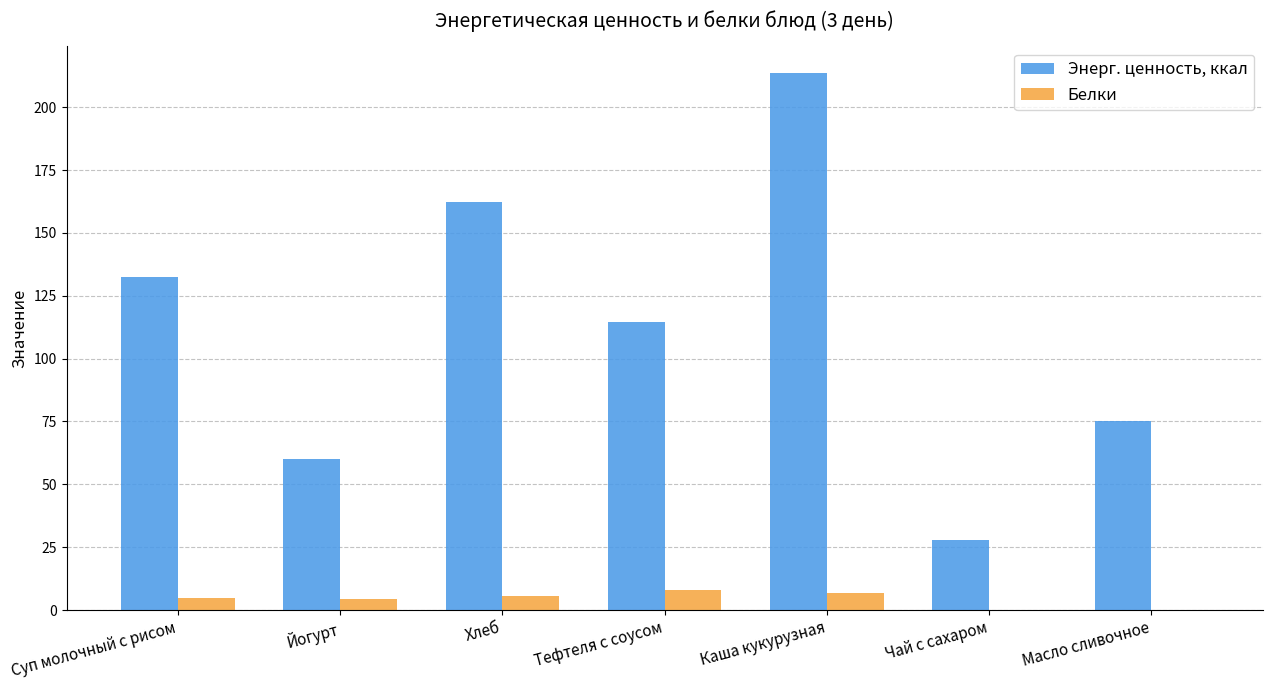

What is the total value across all series at Хлеб?

168.0